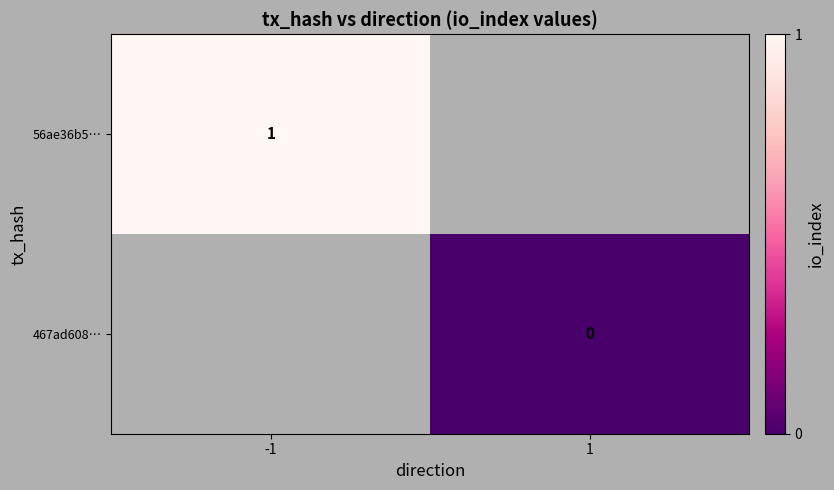

The 56ae36b5… series shows 0 at -1. True or false?

False